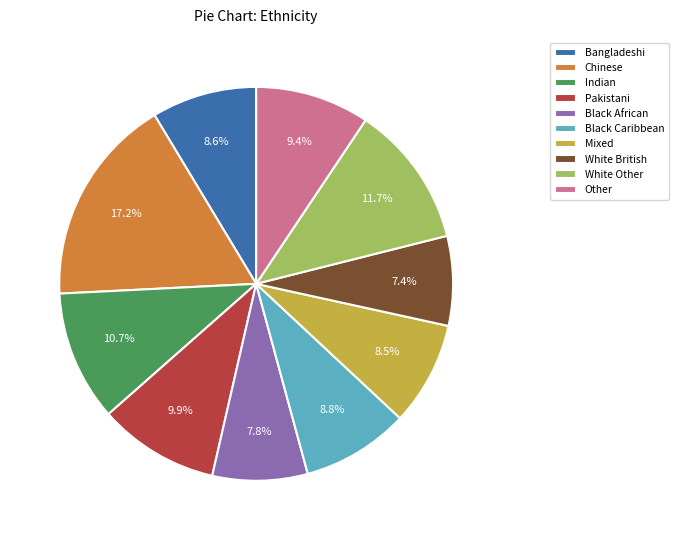

How many segments does this pie chart have?

10